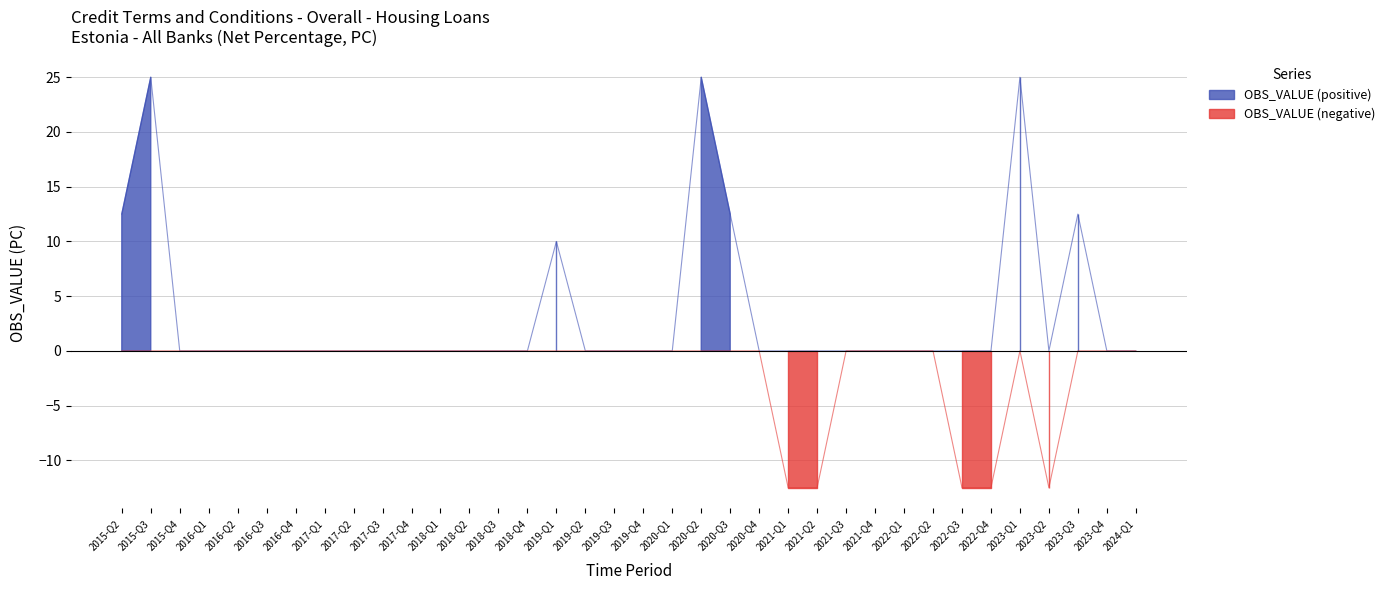

Reading right to left, what are all the values shown in this chart?

OBS_VALUE (positive): 0.0	0.0	12.5	0.0	25.0	0.0	0.0	0.0	0.0	0.0	0.0	0.0	0.0	0.0	12.5	25.0	0.0	0.0	0.0	0.0	10.0	0.0	0.0	0.0	0.0	0.0	0.0	0.0	0.0	0.0	0.0	0.0	0.0	0.0	25.0	12.5
OBS_VALUE (negative): 0.0	0.0	0.0	-12.5	0.0	-12.5	-12.5	0.0	0.0	0.0	0.0	-12.5	-12.5	0.0	0.0	0.0	0.0	0.0	0.0	0.0	0.0	0.0	0.0	0.0	0.0	0.0	0.0	0.0	0.0	0.0	0.0	0.0	0.0	0.0	0.0	0.0